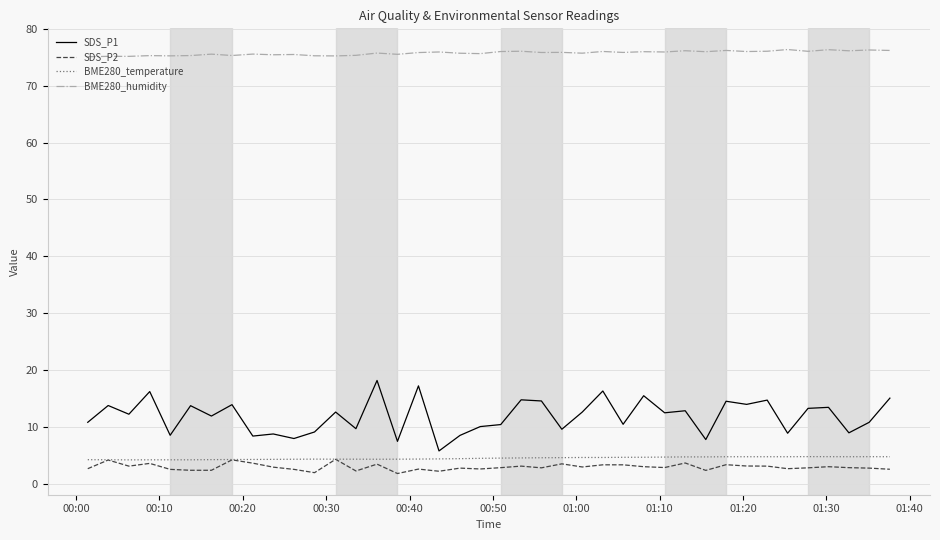

Which series has the largest total across all categories?

BME280_humidity